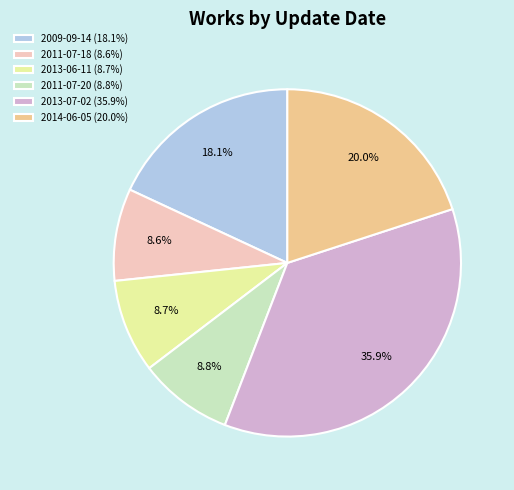

Approximately how many times larger is the value at 2014-06-05 (20.0%) compared to 2011-07-20 (8.8%)?

2.3